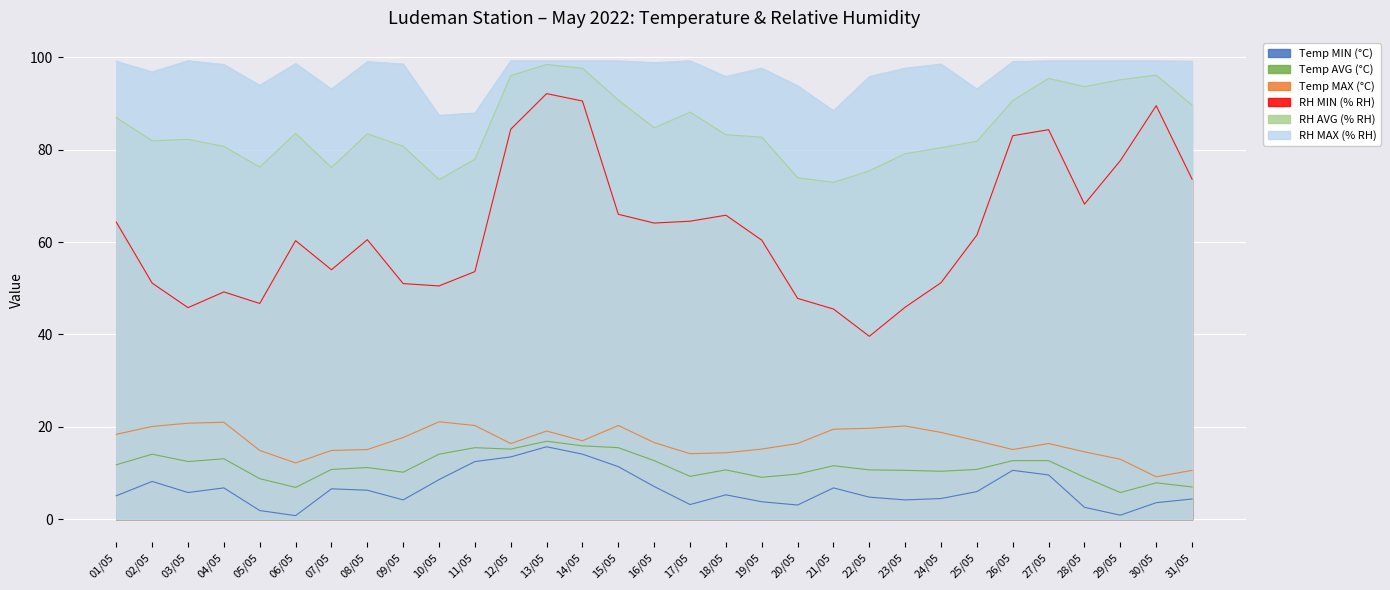

Is it true that RH MIN (% RH) equals 42.2 at 15/05?

False